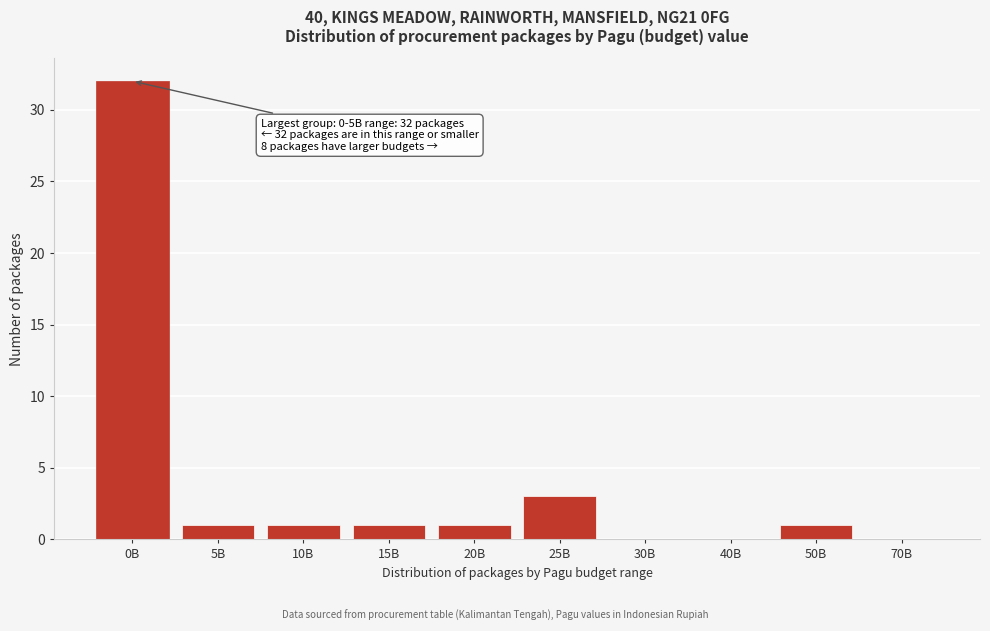

Reading right to left, list all the values displayed in this chart.

70B=0	50B=1	40B=0	30B=0	25B=3	20B=1	15B=1	10B=1	5B=1	0B=32